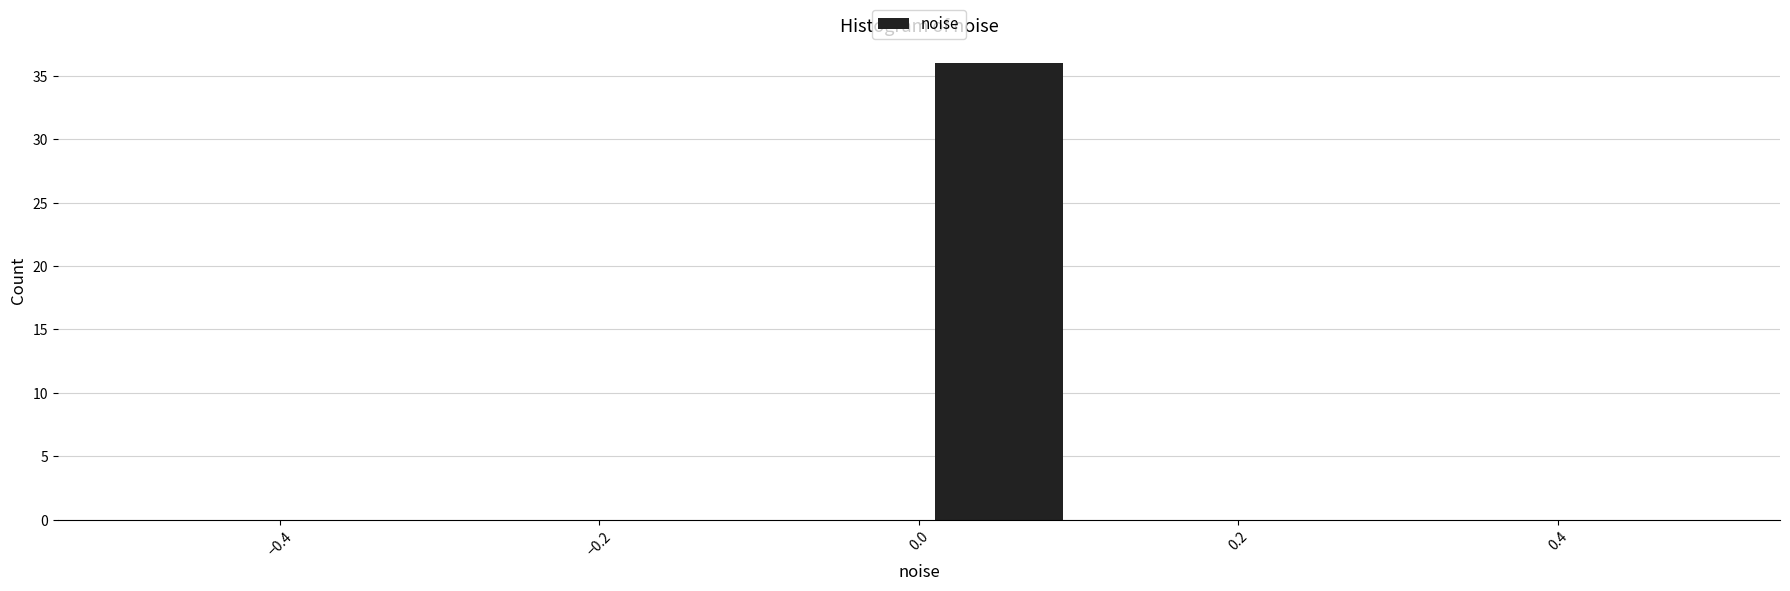

What is the height of the bar covering 0.0 to 0.1 on the x-axis? The values are not printed on the chart, so give them approximately, as read against the axis.

36